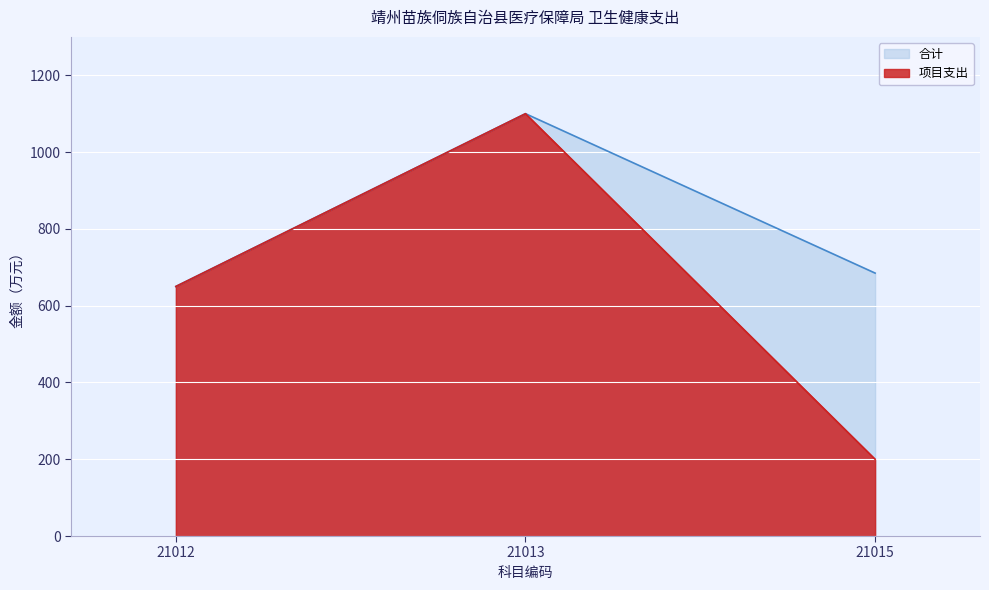

Which series has the largest total across all categories?

合计